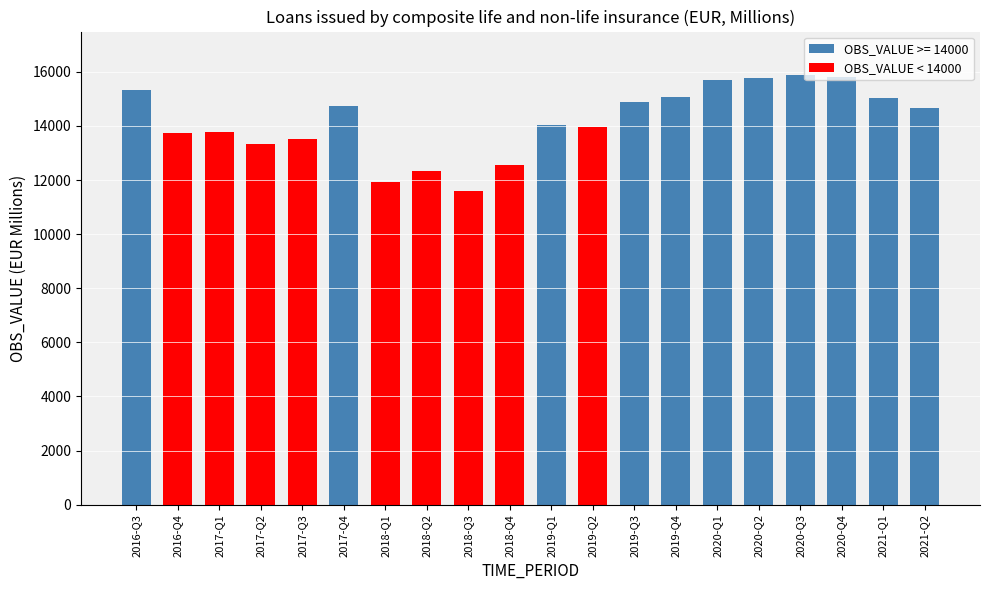

What is the difference between the maximum and minimum values?

4321.0